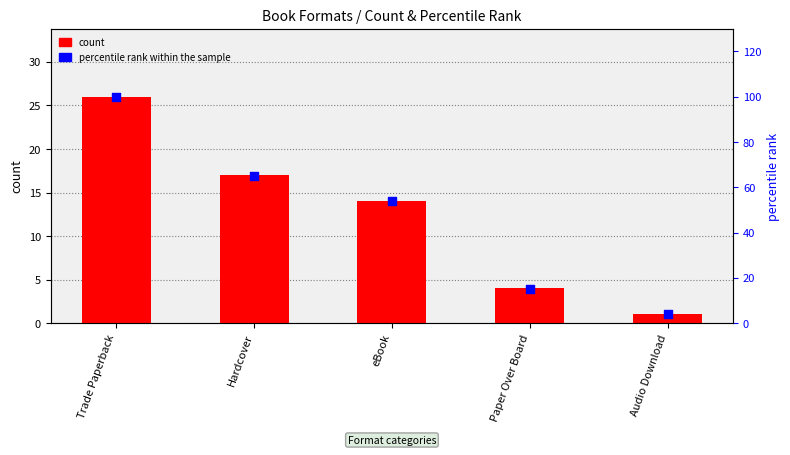

What is the total value across all series at Hardcover?

82